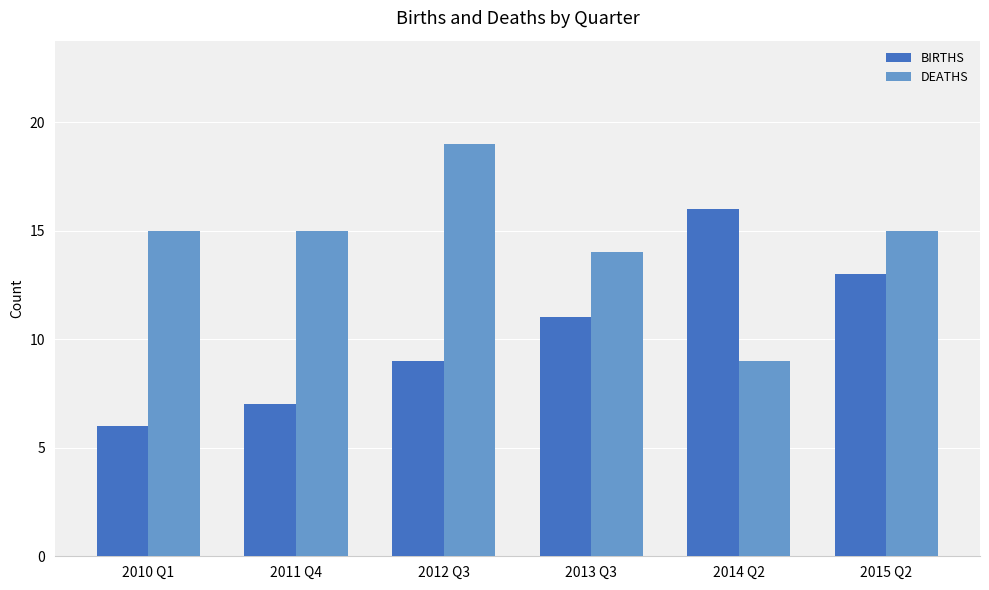

Which series has the largest total across all categories?

DEATHS